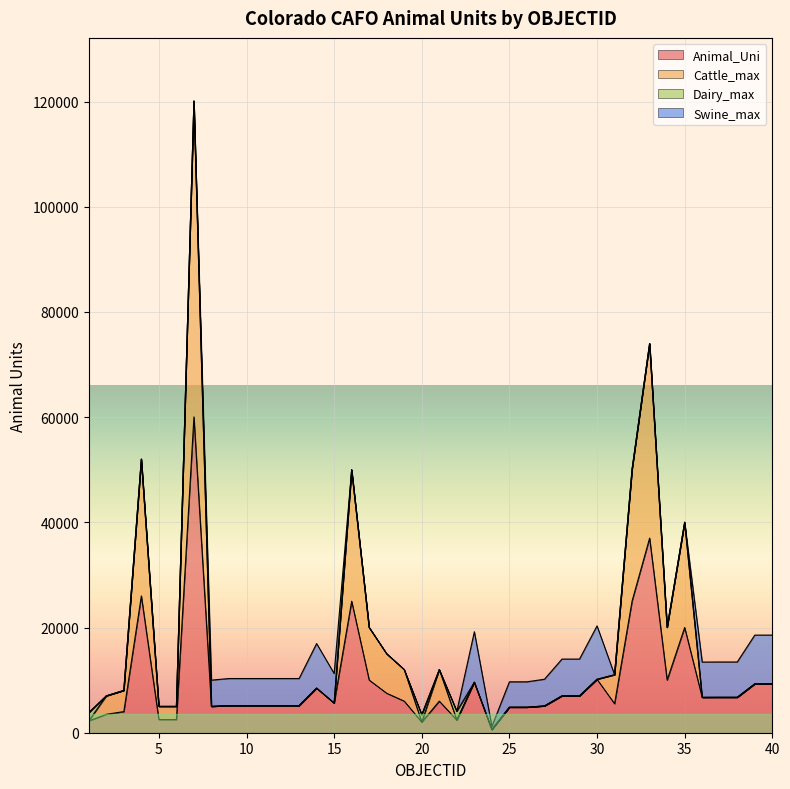

What is the highest value of the Animal_Uni series?

60050